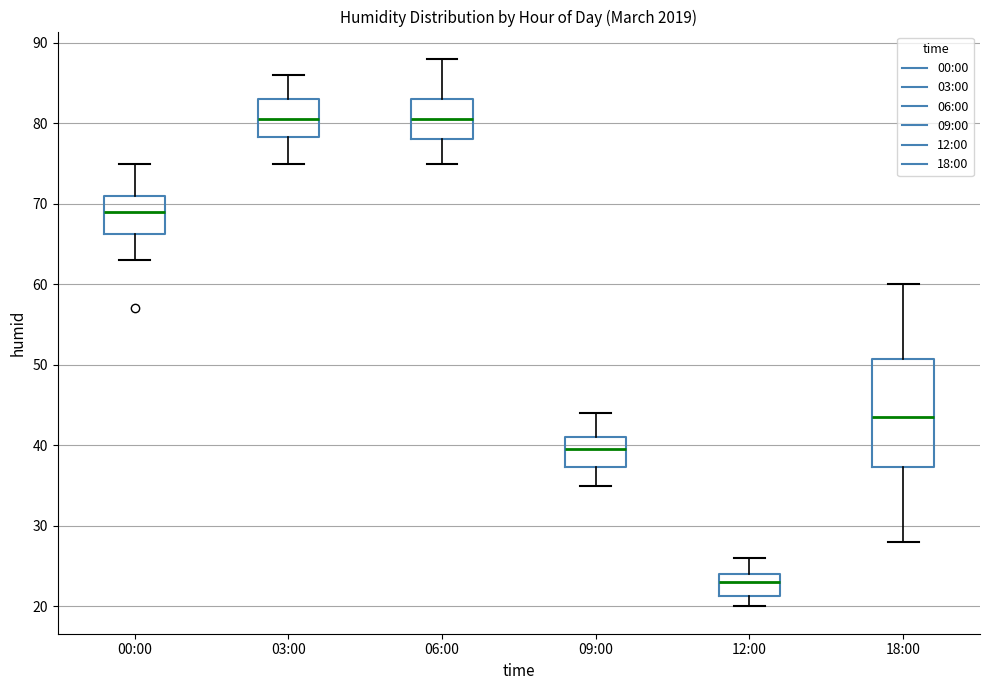

Which box is the tallest, from its lower edge to its upper edge?

18:00